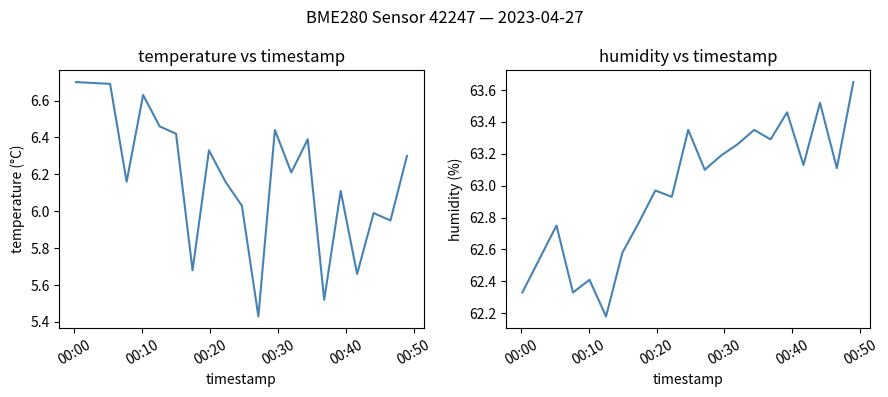

How many lines are shown in the chart?

2